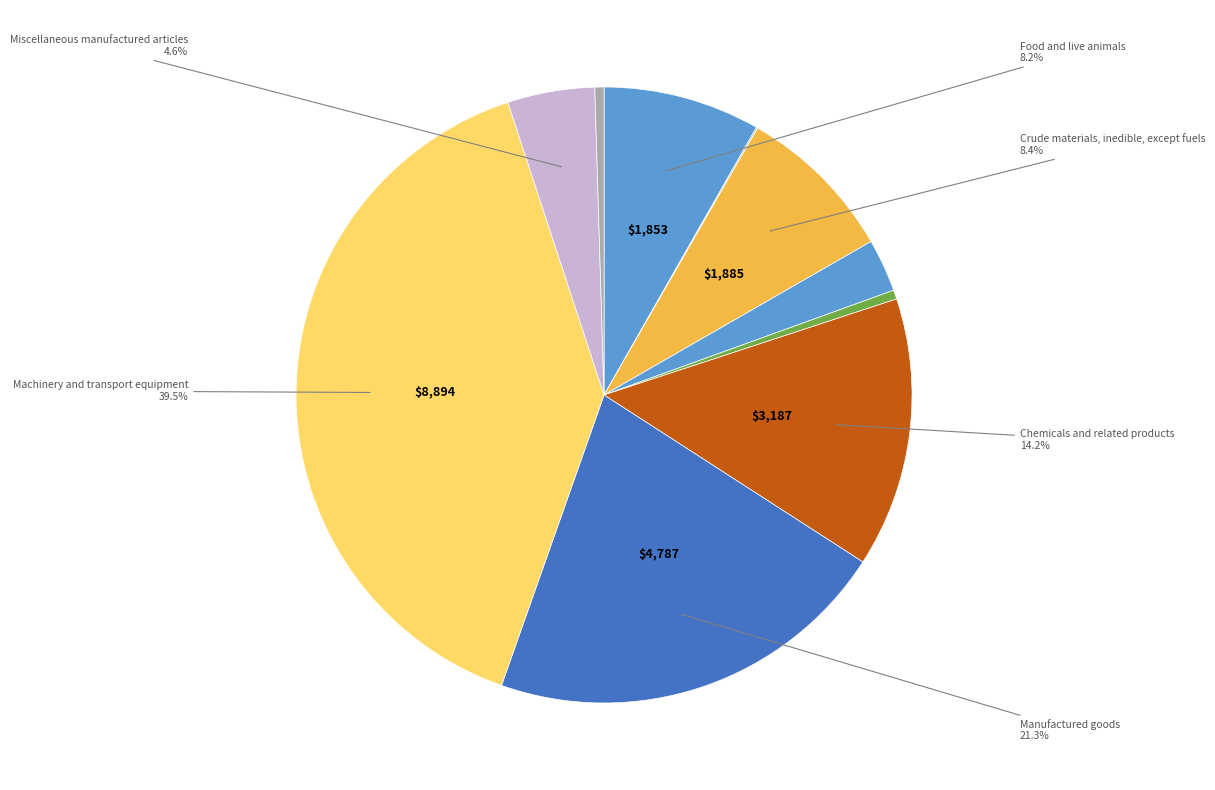

What is the smallest slice in the pie chart?

Beverages and tobacco